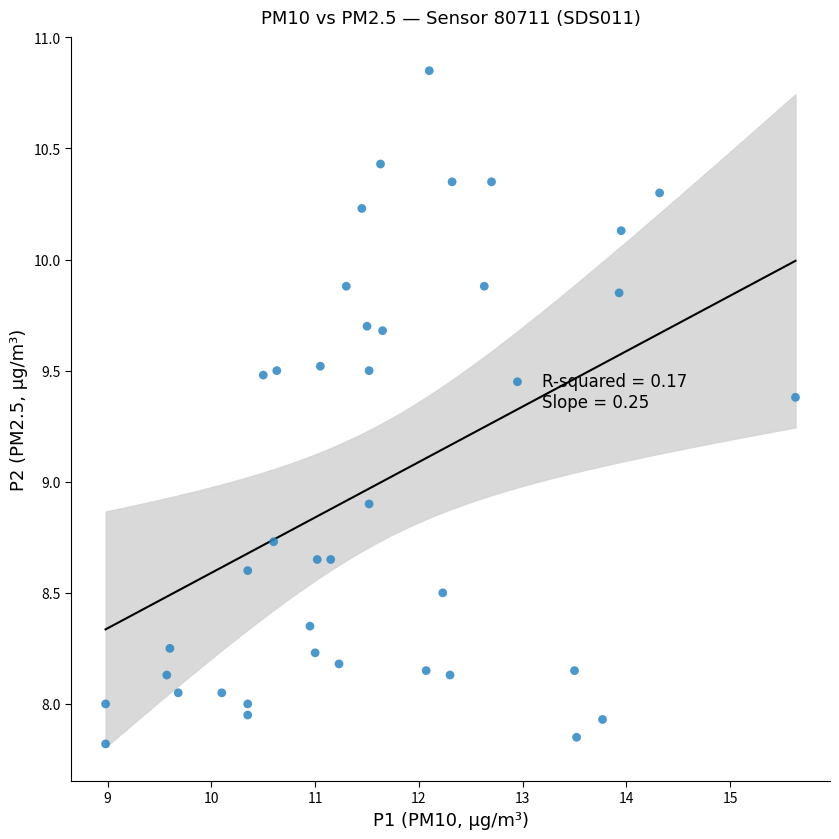

What is the range of Y values (max minus min)?

3.0